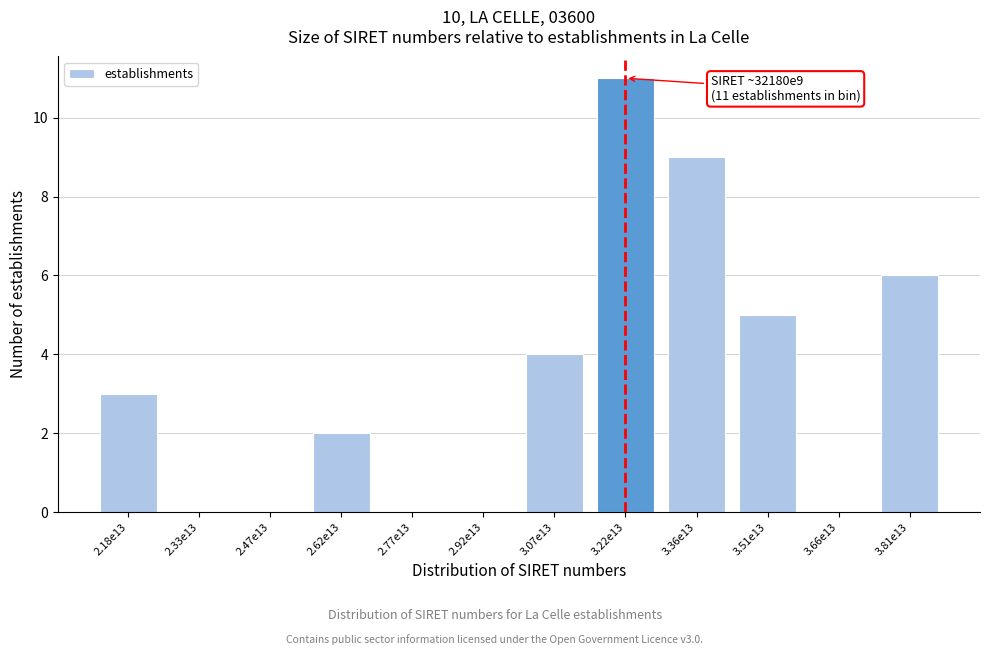

Reading left to right, transcribe all the data shown in this chart.

2.18e13=3	2.33e13=0	2.47e13=0	2.62e13=2	2.77e13=0	2.92e13=0	3.07e13=4	3.22e13=11	3.36e13=9	3.51e13=5	3.66e13=0	3.81e13=6